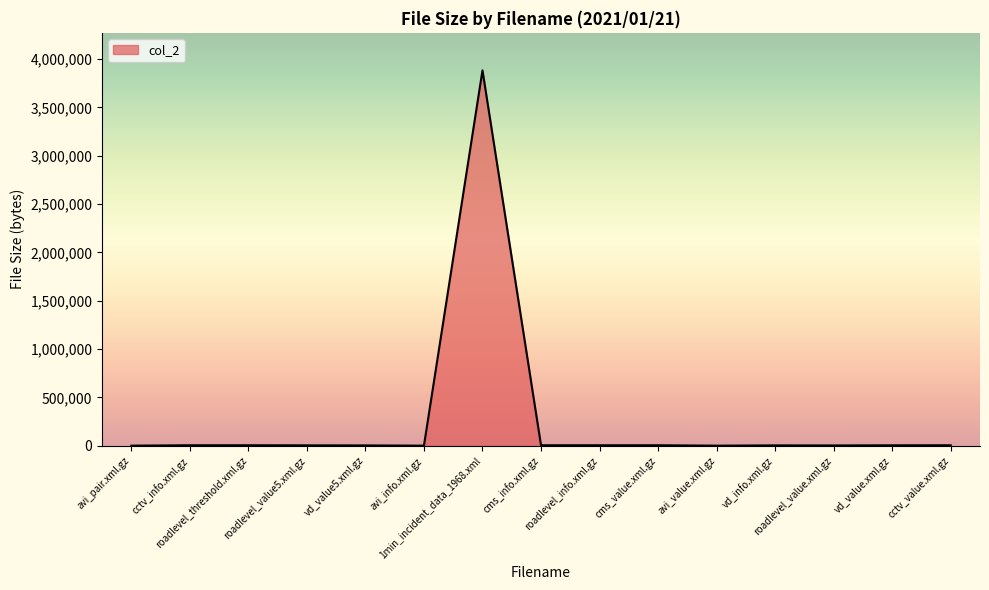

What is the difference between the maximum and minimum values?

3880392